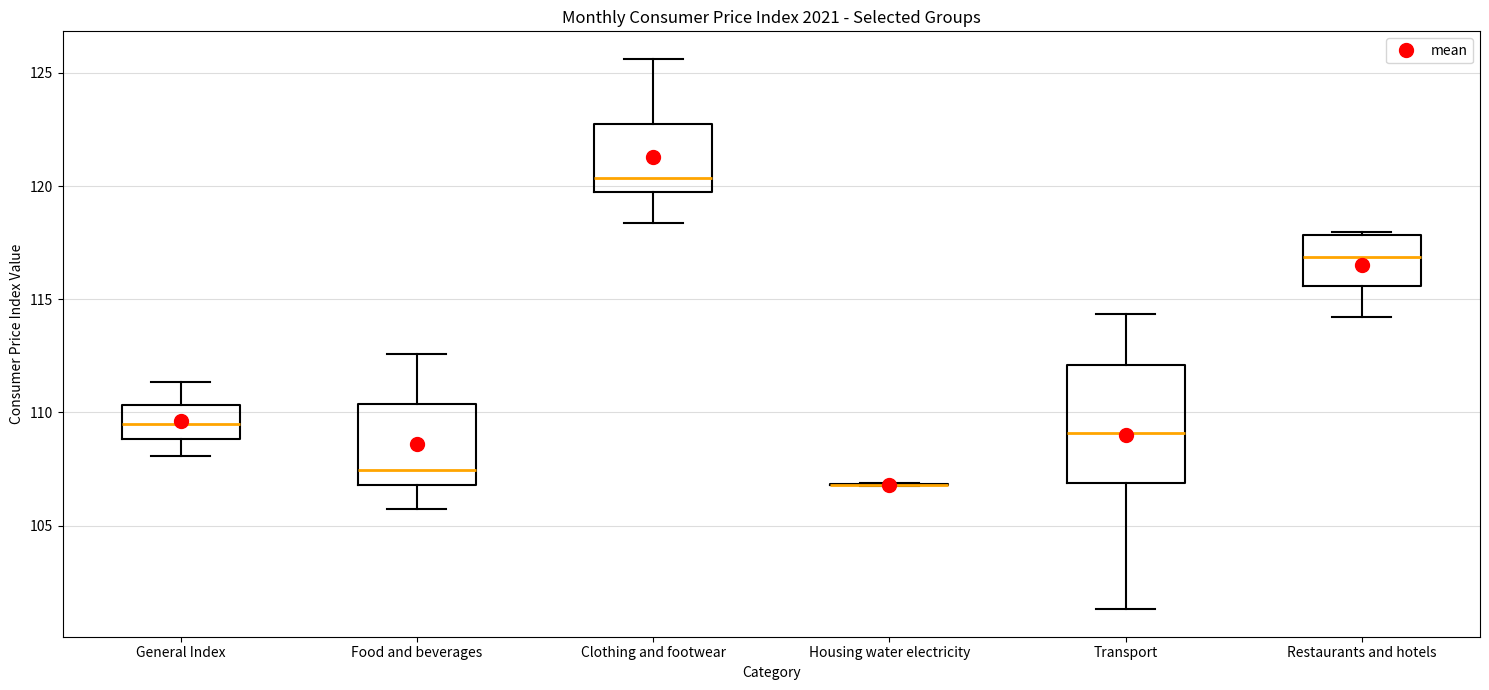

Which box is the tallest, from its lower edge to its upper edge?

Transport